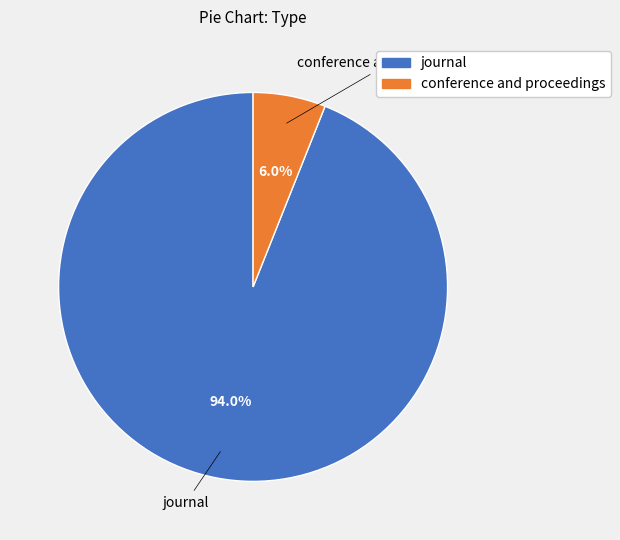

Which has a higher value, journal or conference and proceedings?

journal